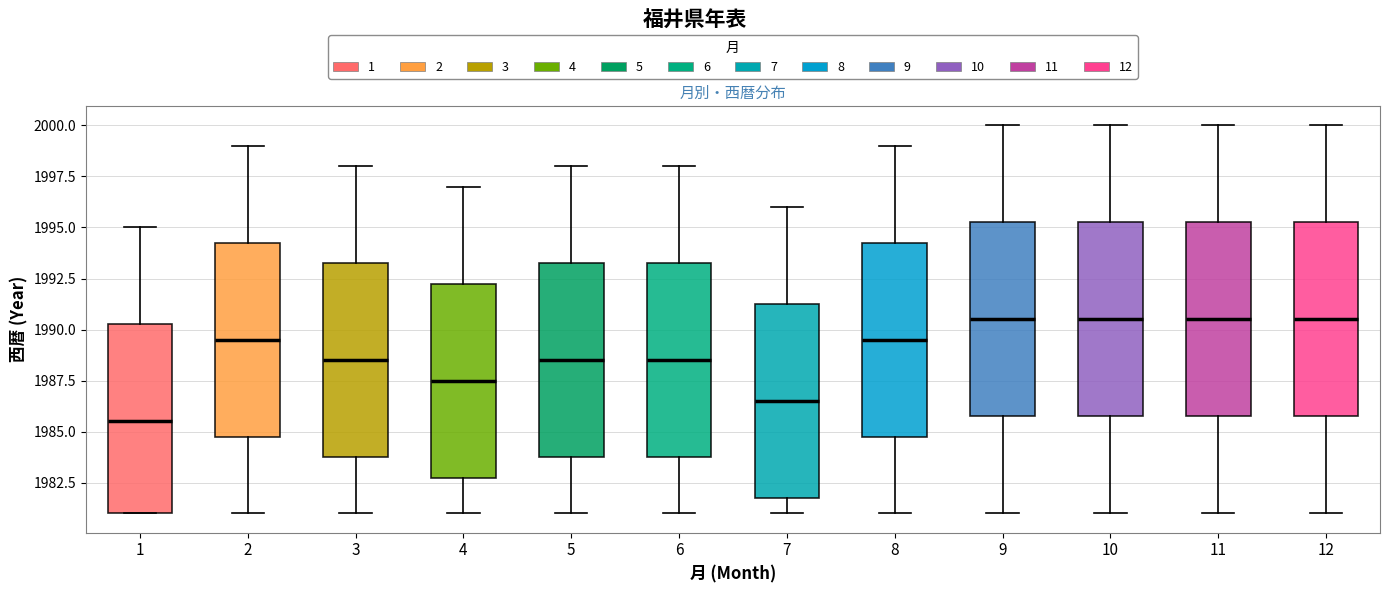

Where does the lower whisker of the box at x = 5 end on the y-axis? The values are not printed on the chart, so give them approximately, as read against the axis.

1981.0